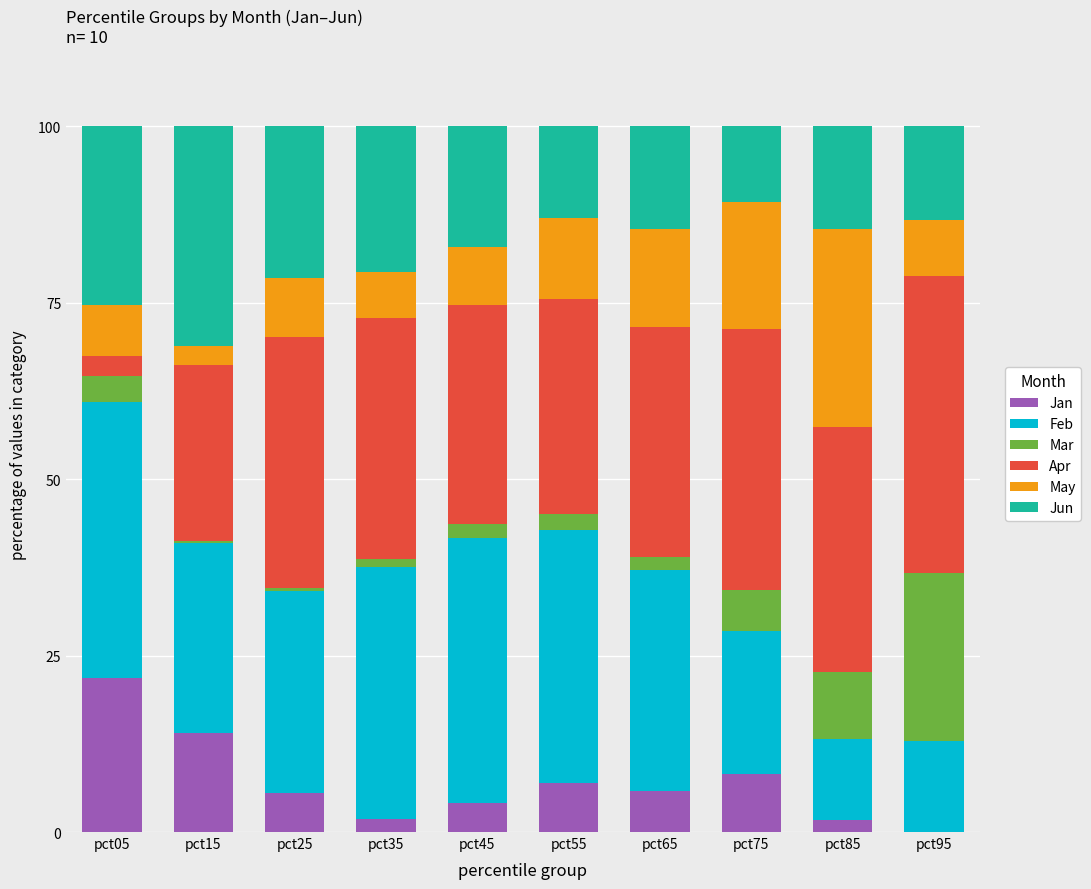

Are the bars horizontal?

No